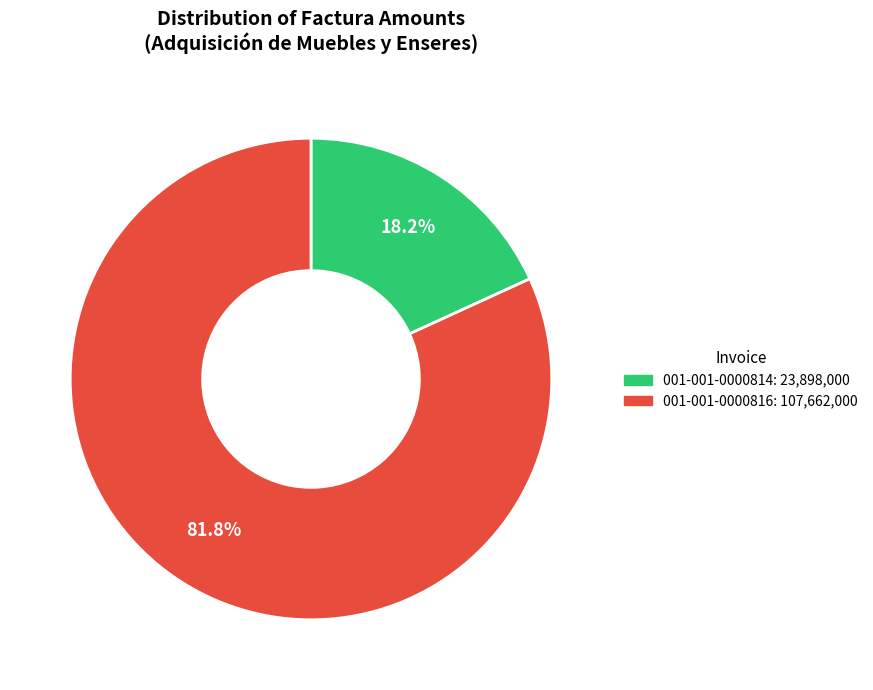

To the nearest percent, what percentage of the pie is 001-001-0000814?

18%